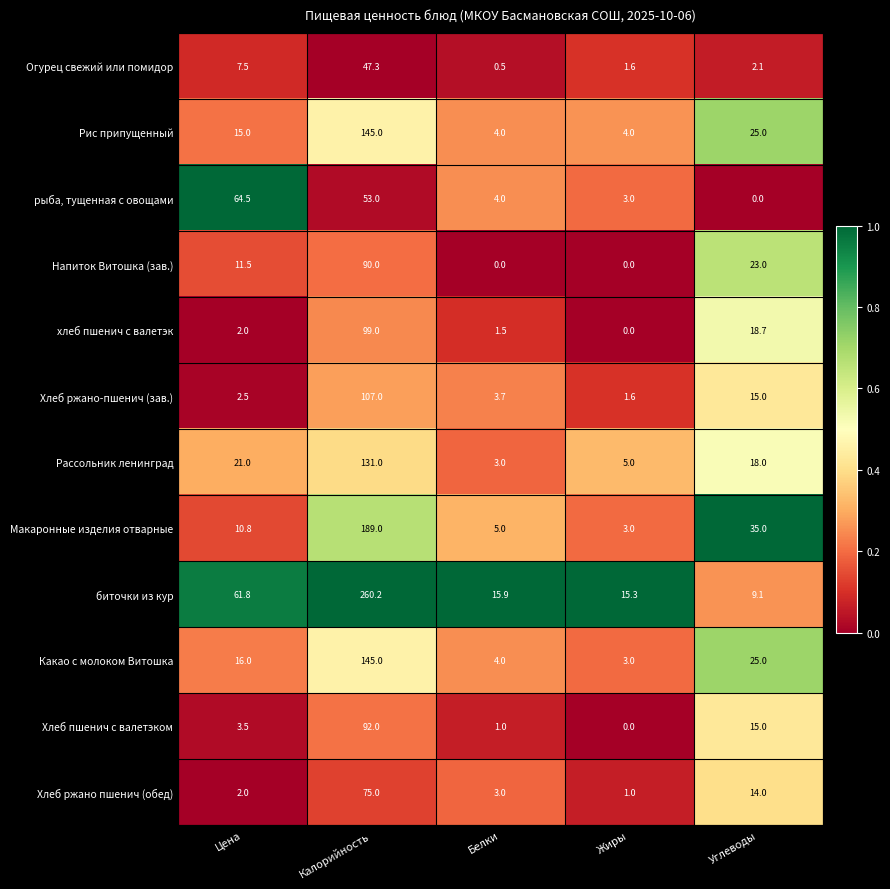

Which series has the widest spread of values?

биточки из кур